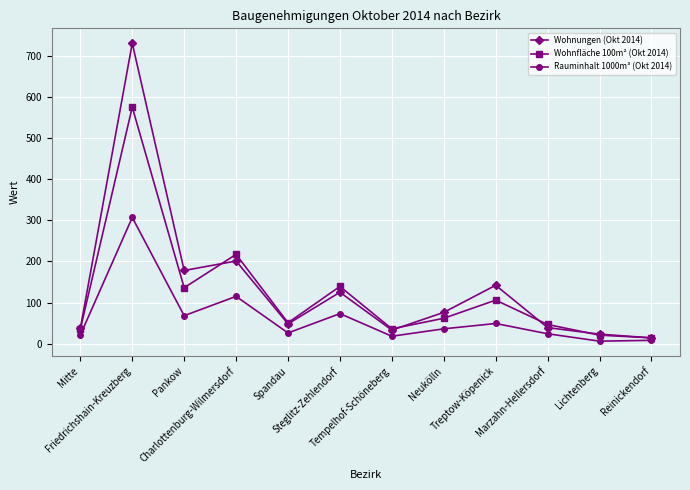

How many lines are shown in the chart?

3